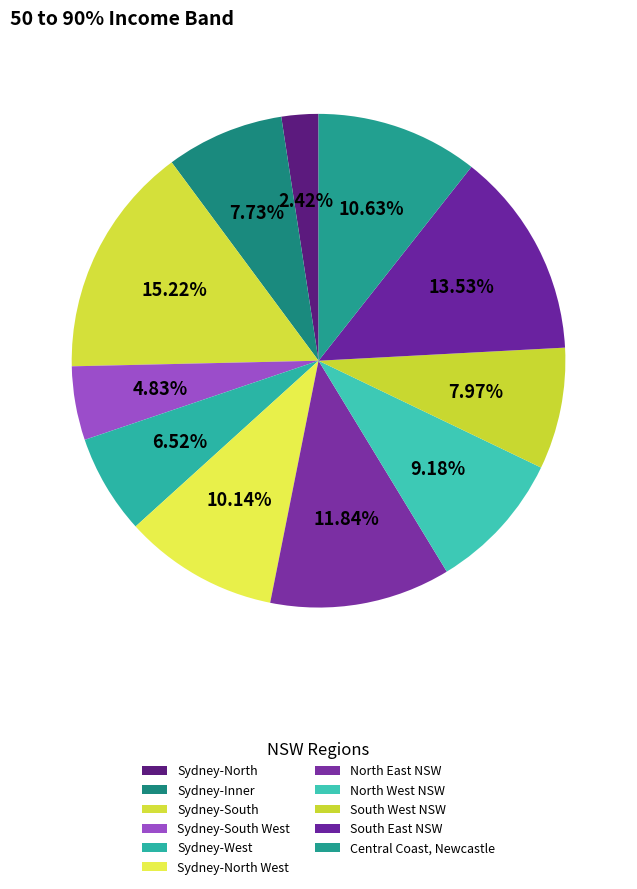

To the nearest percent, what is the average slice percentage?

9%